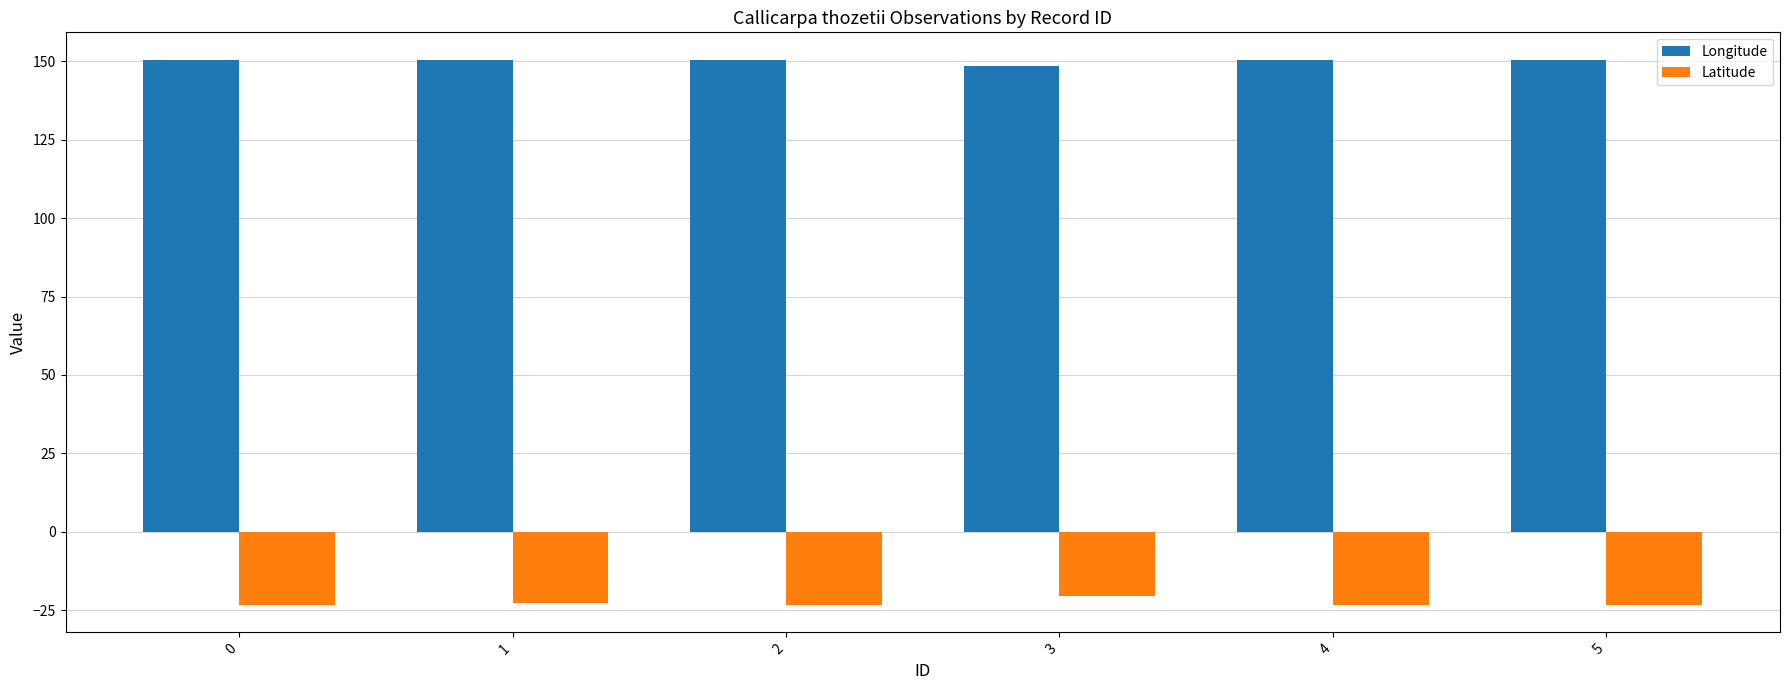

At how many categories does at least one series exceed 5?

6